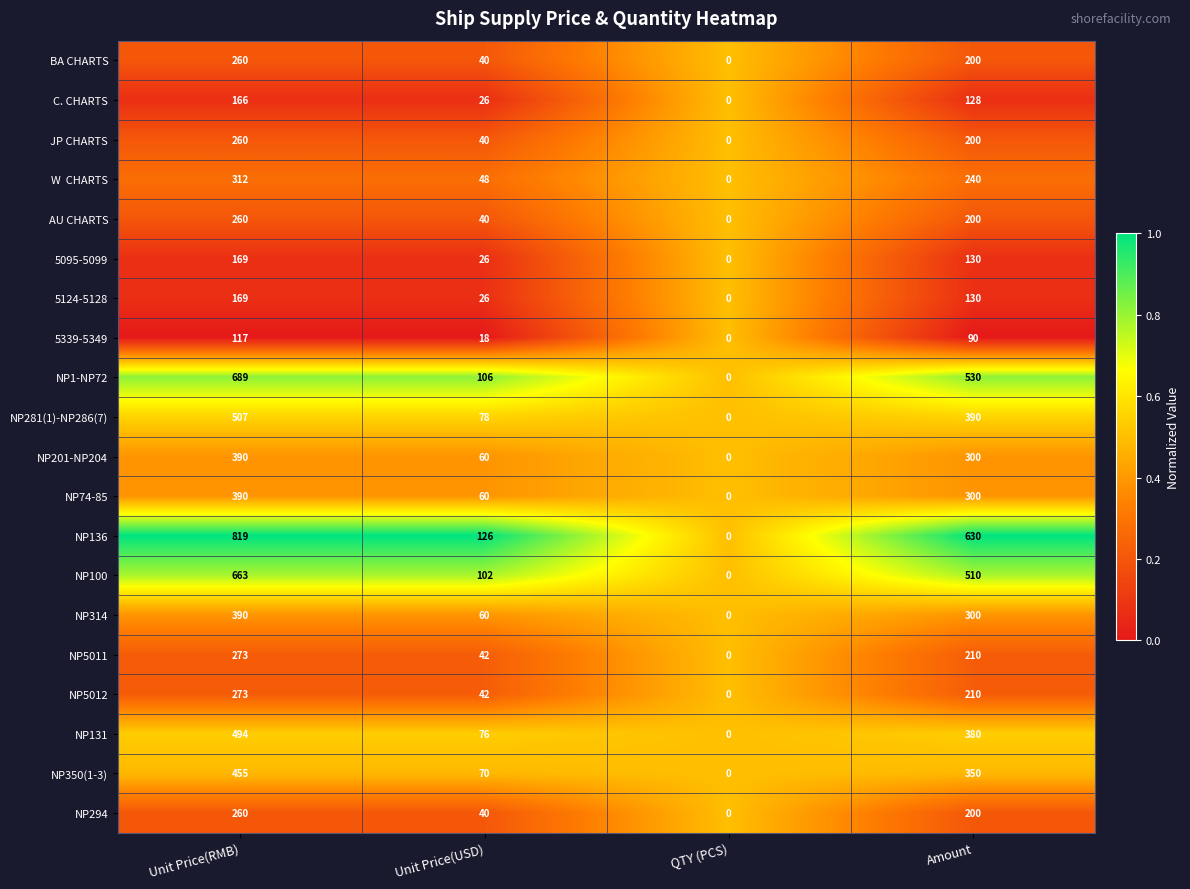

What is the sum of the NP5012 values at Unit Price(USD) and Unit Price(RMB)?

315